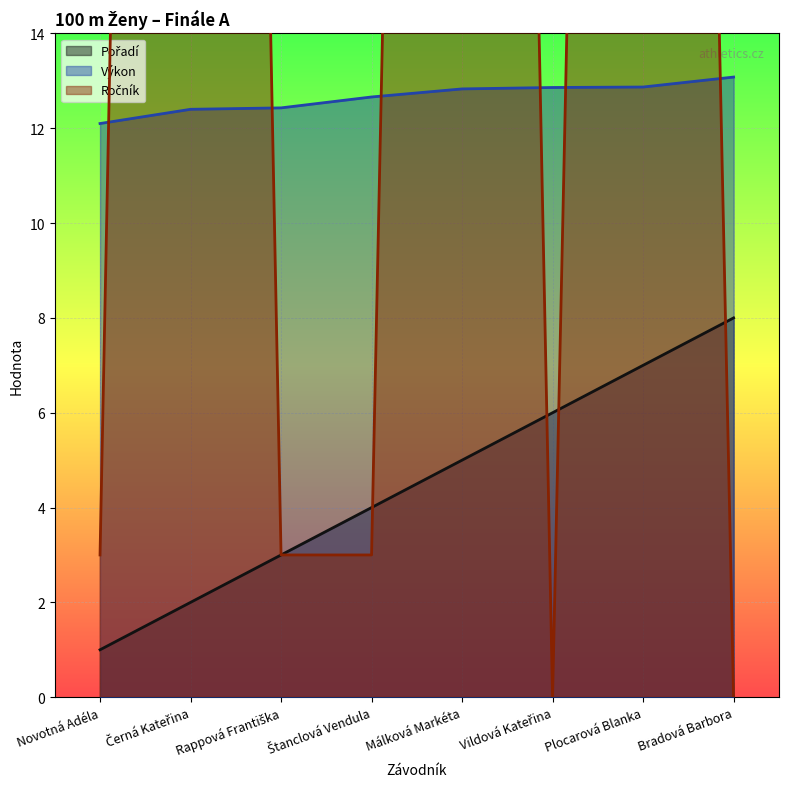

What is the total value across all series at Vildová Kateřina?

18.9